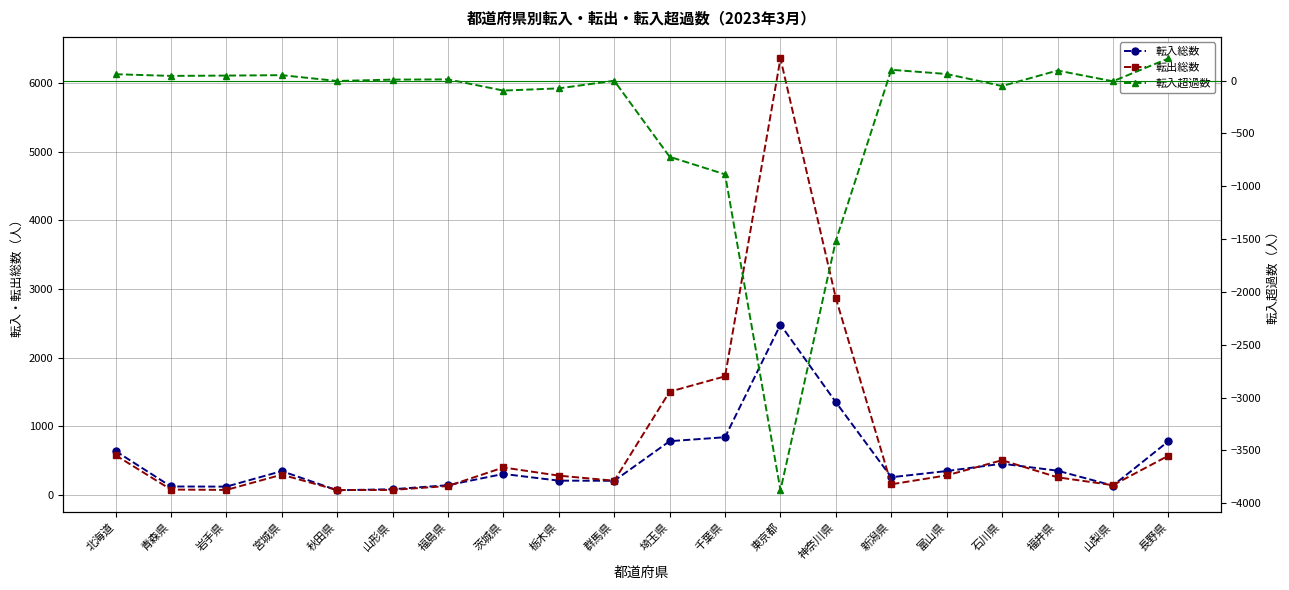

Which label corresponds to the smallest value in the chart?

東京都